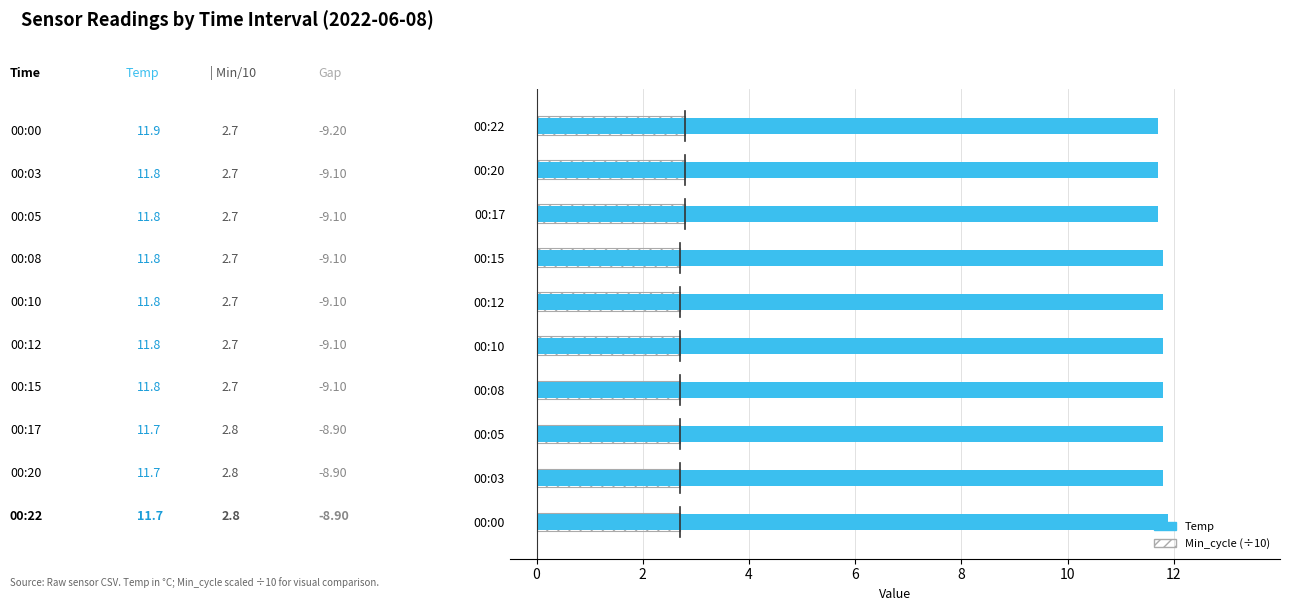

What is the difference between the highest and lowest values at 00:10?

9.1